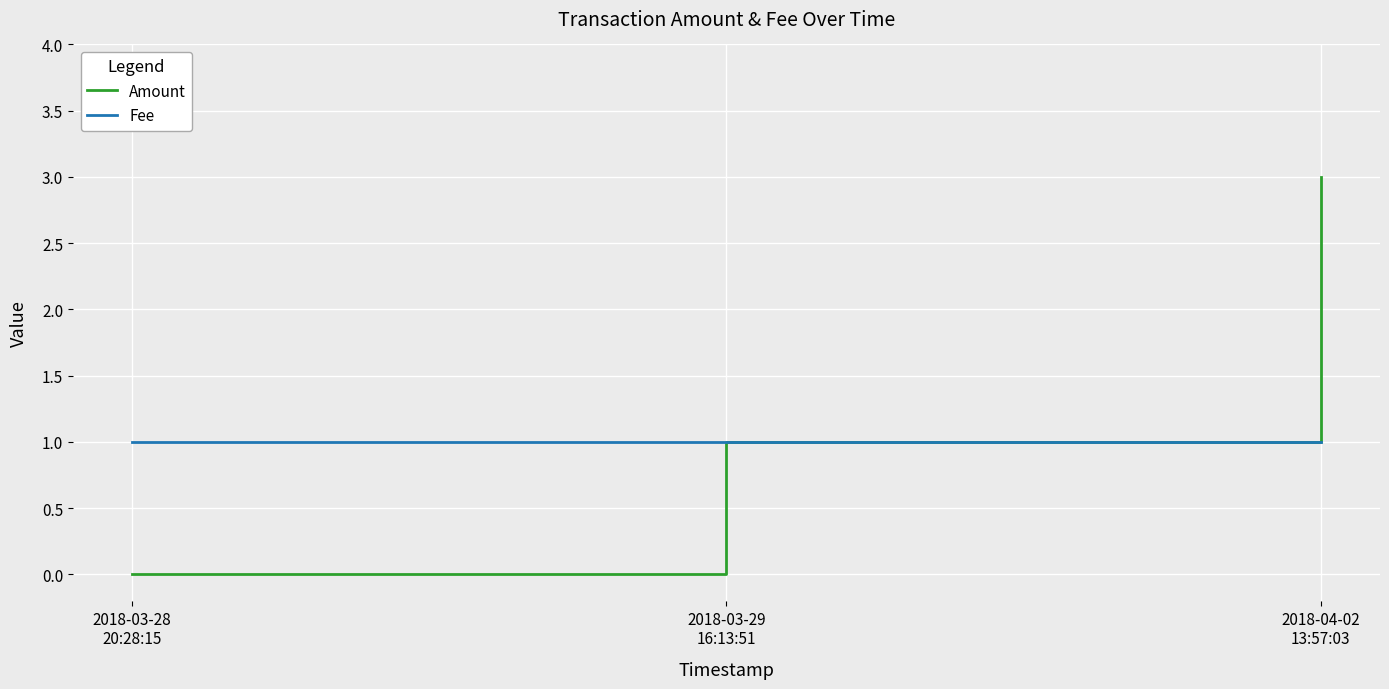

The value of Amount at 2018-03-29
16:13:51 is 2. True or false?

False